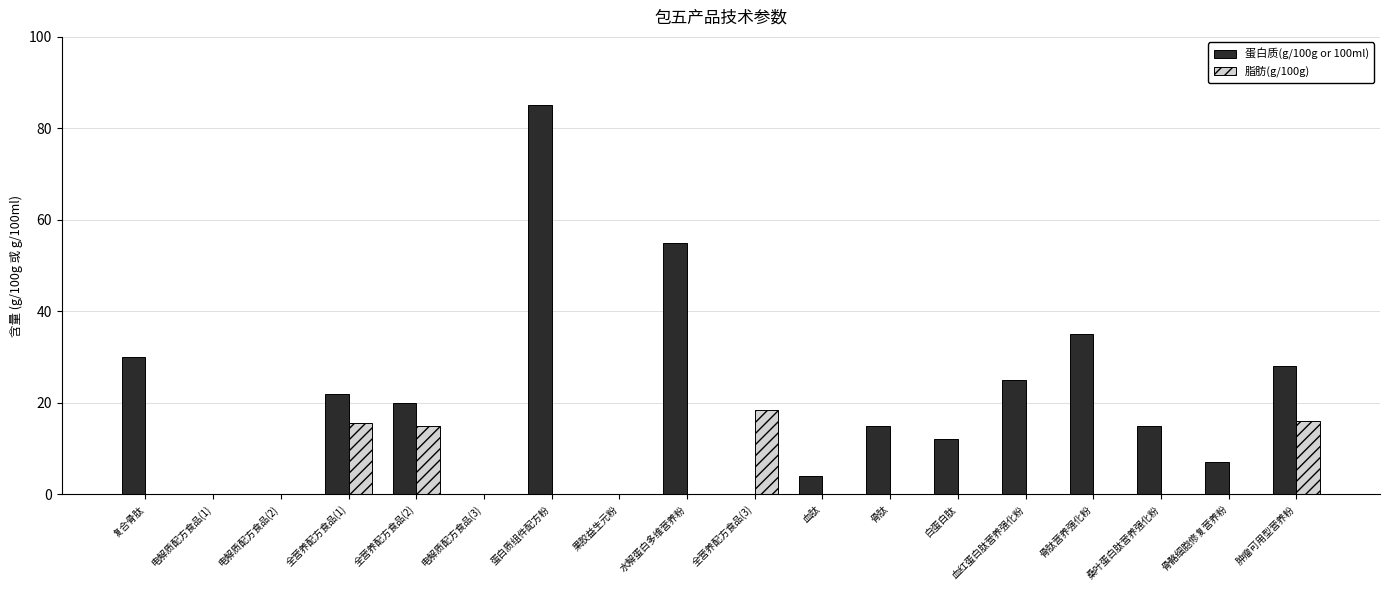

Is it true that 脂肪(g/100g) equals 15.0 at 全营养配方食品(2)?

True